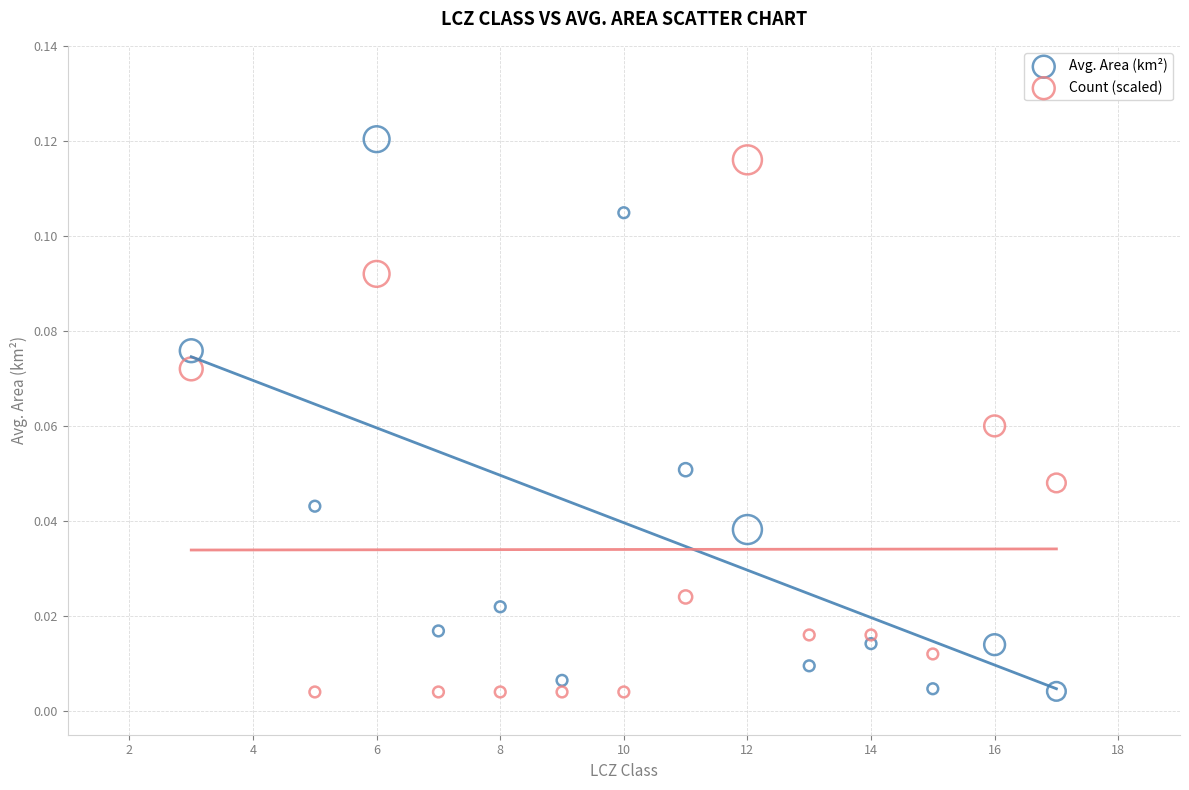

Which series reaches the maximum Y coordinate?

Avg. Area (km²)